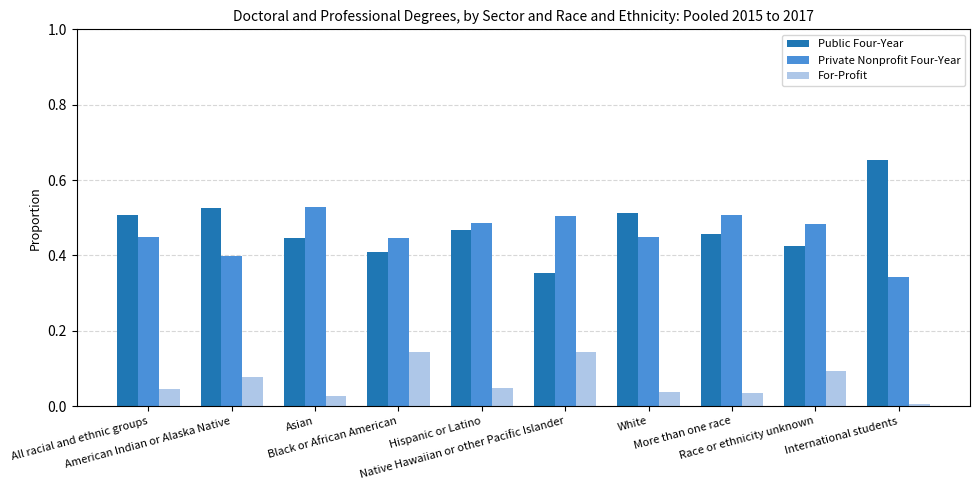

Which series has the largest range (max minus min)?

Public Four-Year